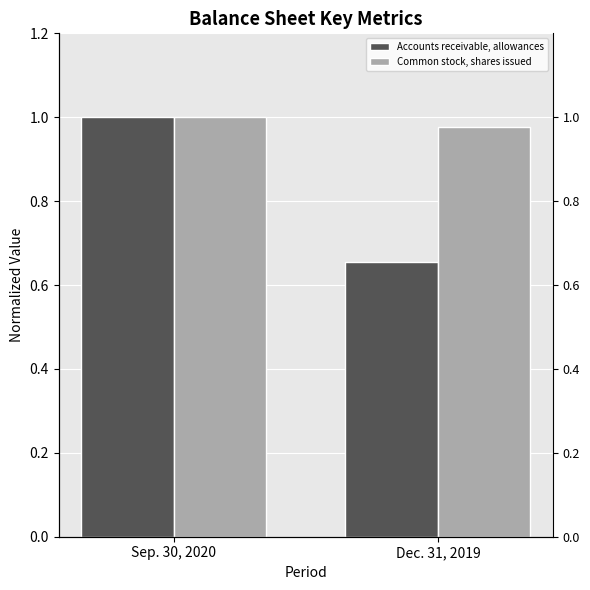

What are all the series names shown in the legend?

Accounts receivable, allowances, Common stock, shares issued